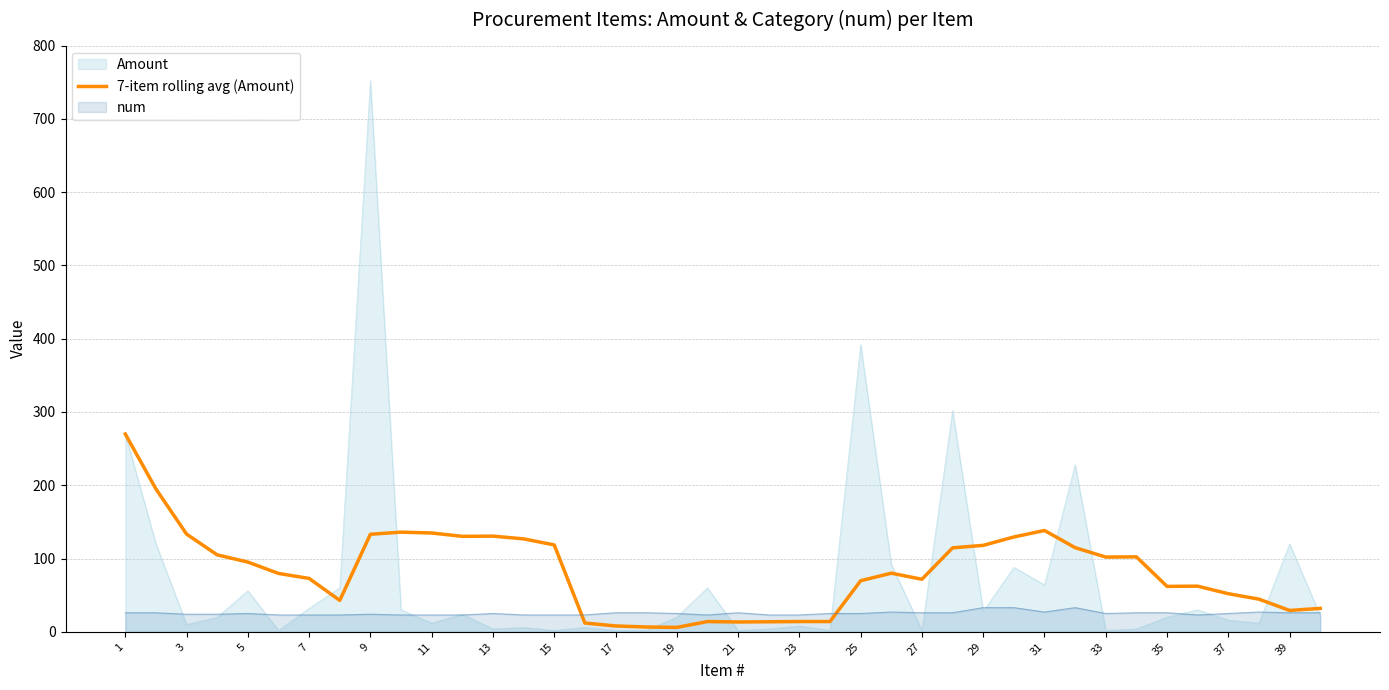

Reading right to left, what are all the values shown in this chart?

32.0	29.1	44.6	52.0	62.3	62.0	102.3	102.0	114.9	138.3	129.4	118.0	114.6	71.7	80.0	69.7	14.0	14.0	13.7	13.4	14.0	6.0	6.6	8.0	12.0	118.6	126.9	130.6	130.3	134.9	136.0	133.1	42.9	72.9	79.7	95.2	105.0	133.3	195.0	270.0